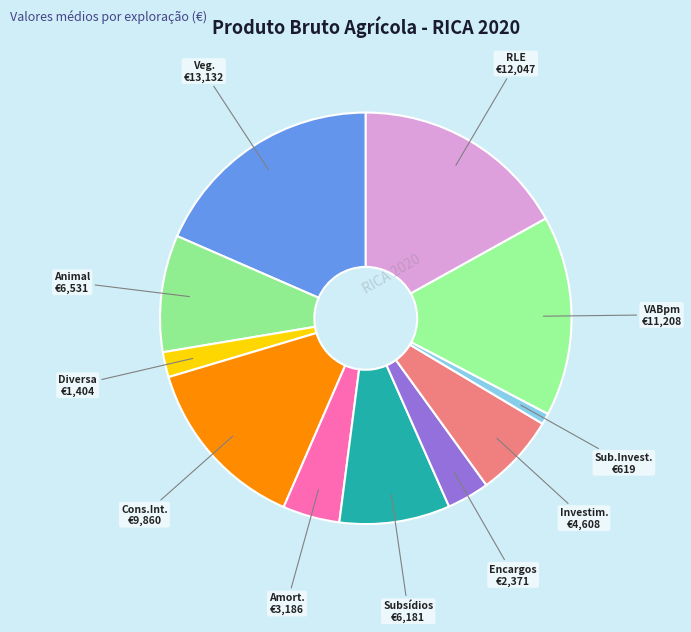

Count the number of slices in the pie.

11